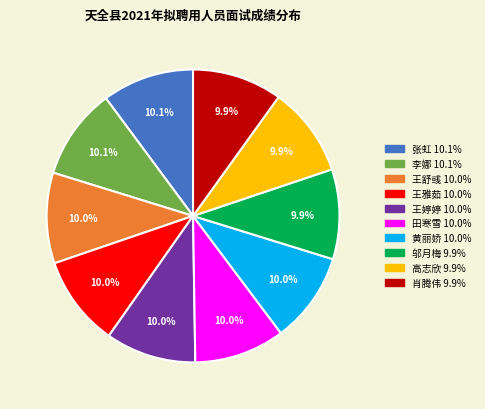

What percentage is NOT represented by 邬月梅?

90.1%